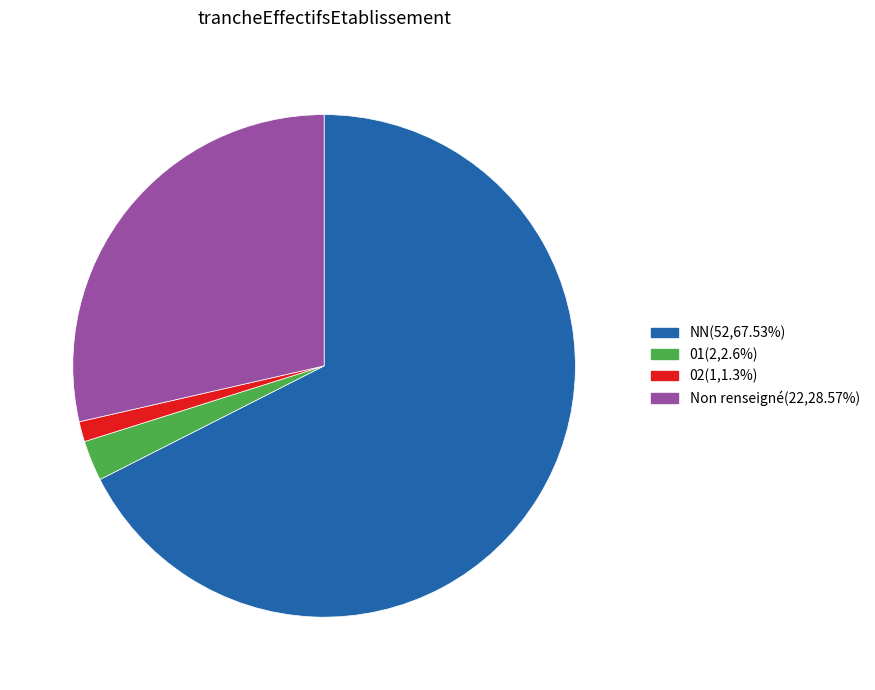

Is there any slice that represents more than half of the pie?

Yes